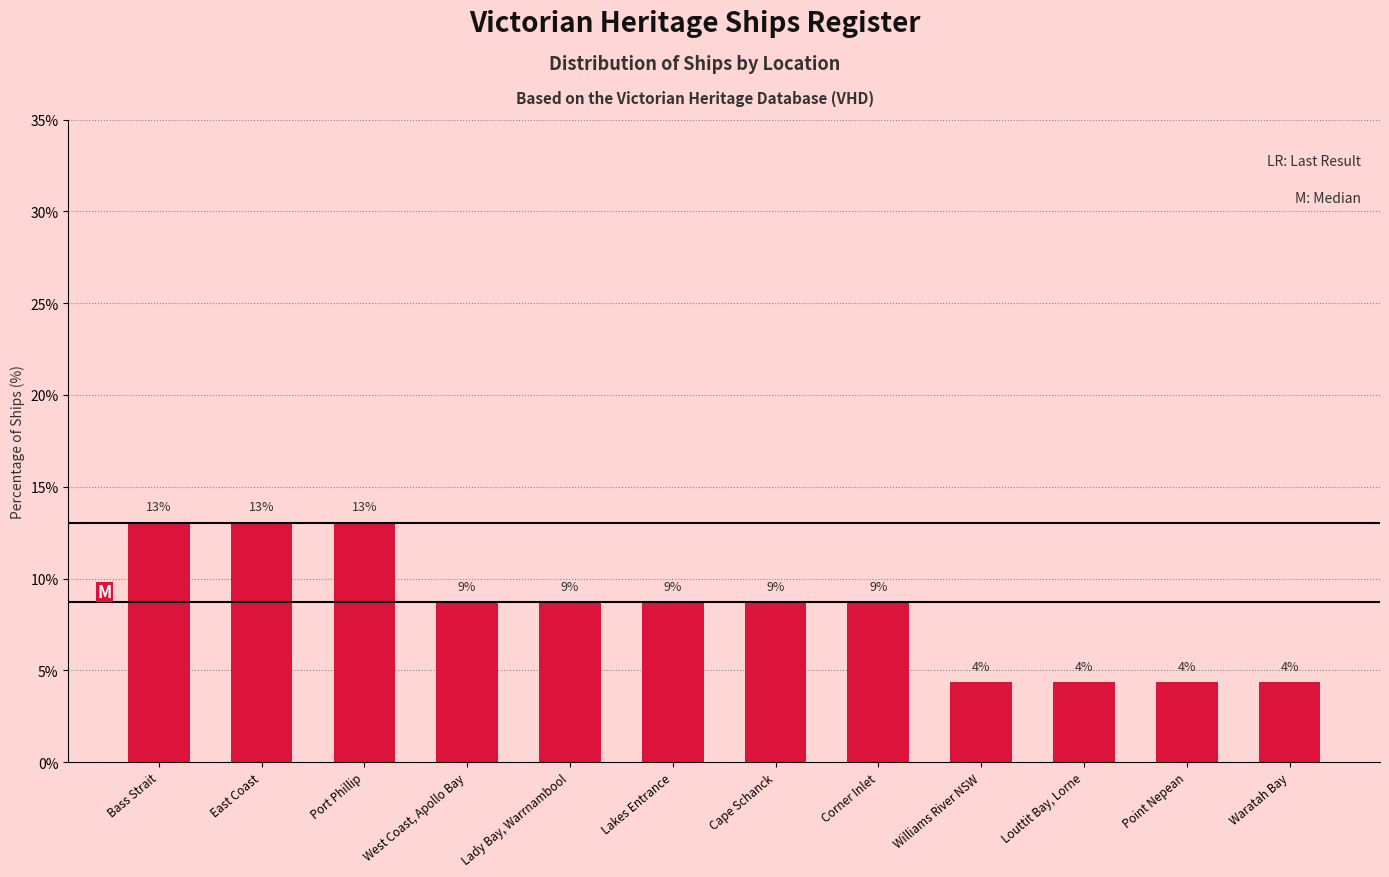

What is the approximate value at East Coast?

13.0